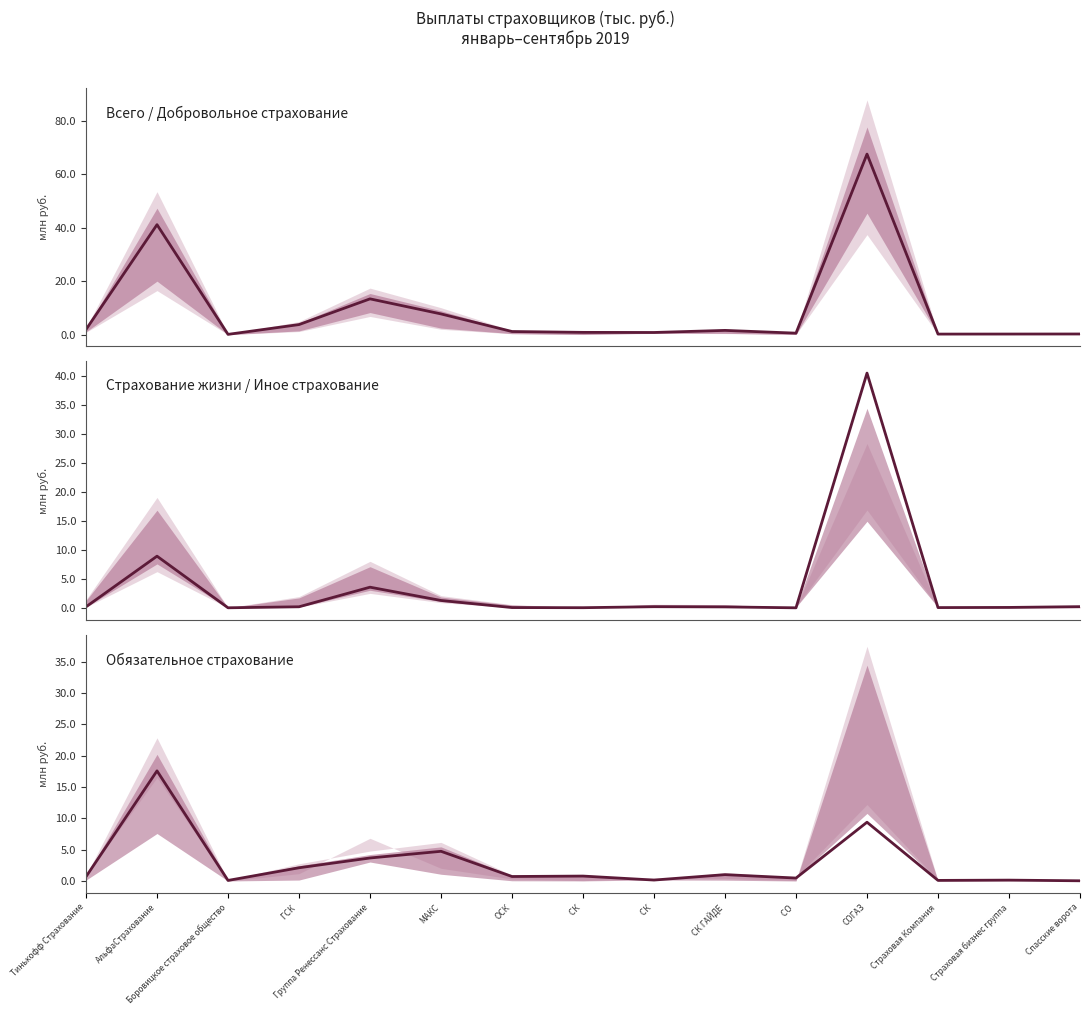

What is the greatest value displayed?

67620733.4